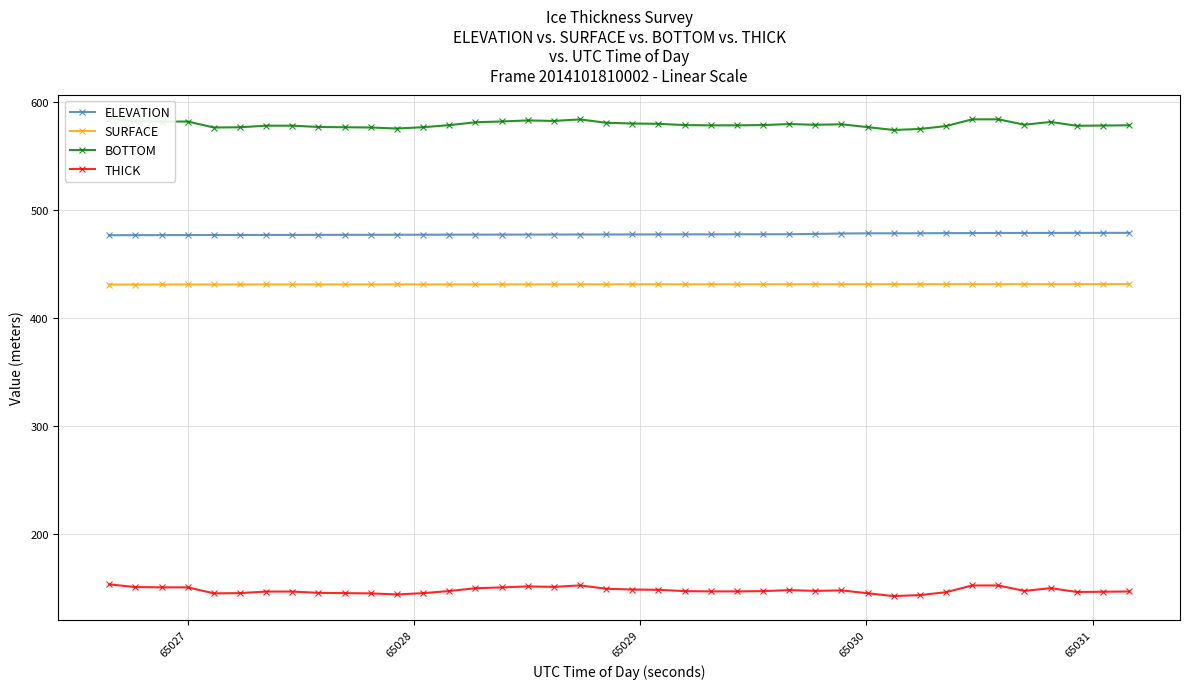

How many lines are shown in the chart?

4